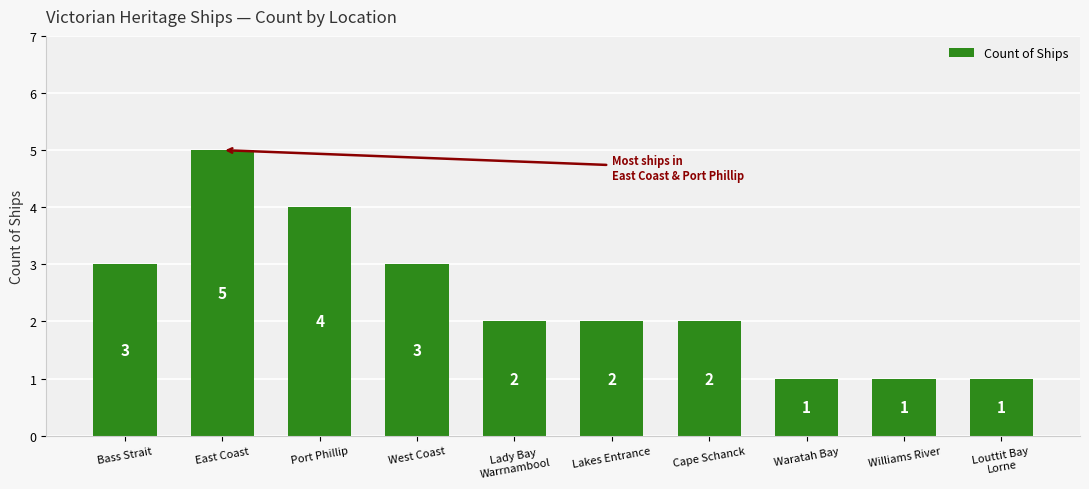

Which has a higher value, Louttit Bay
Lorne or Lady Bay
Warrnambool?

Lady Bay
Warrnambool